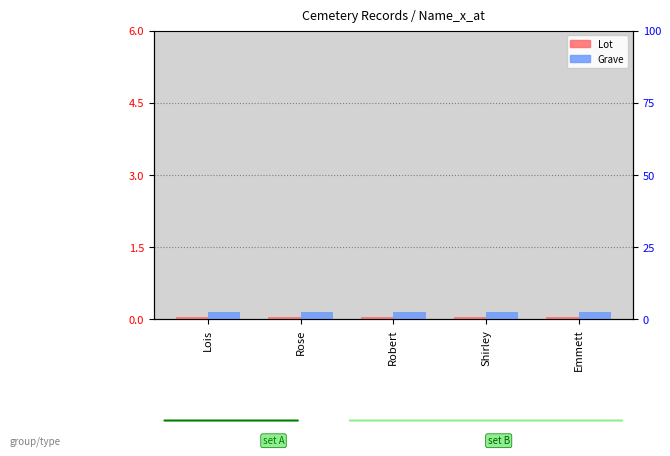

How many bars are there in total?

10